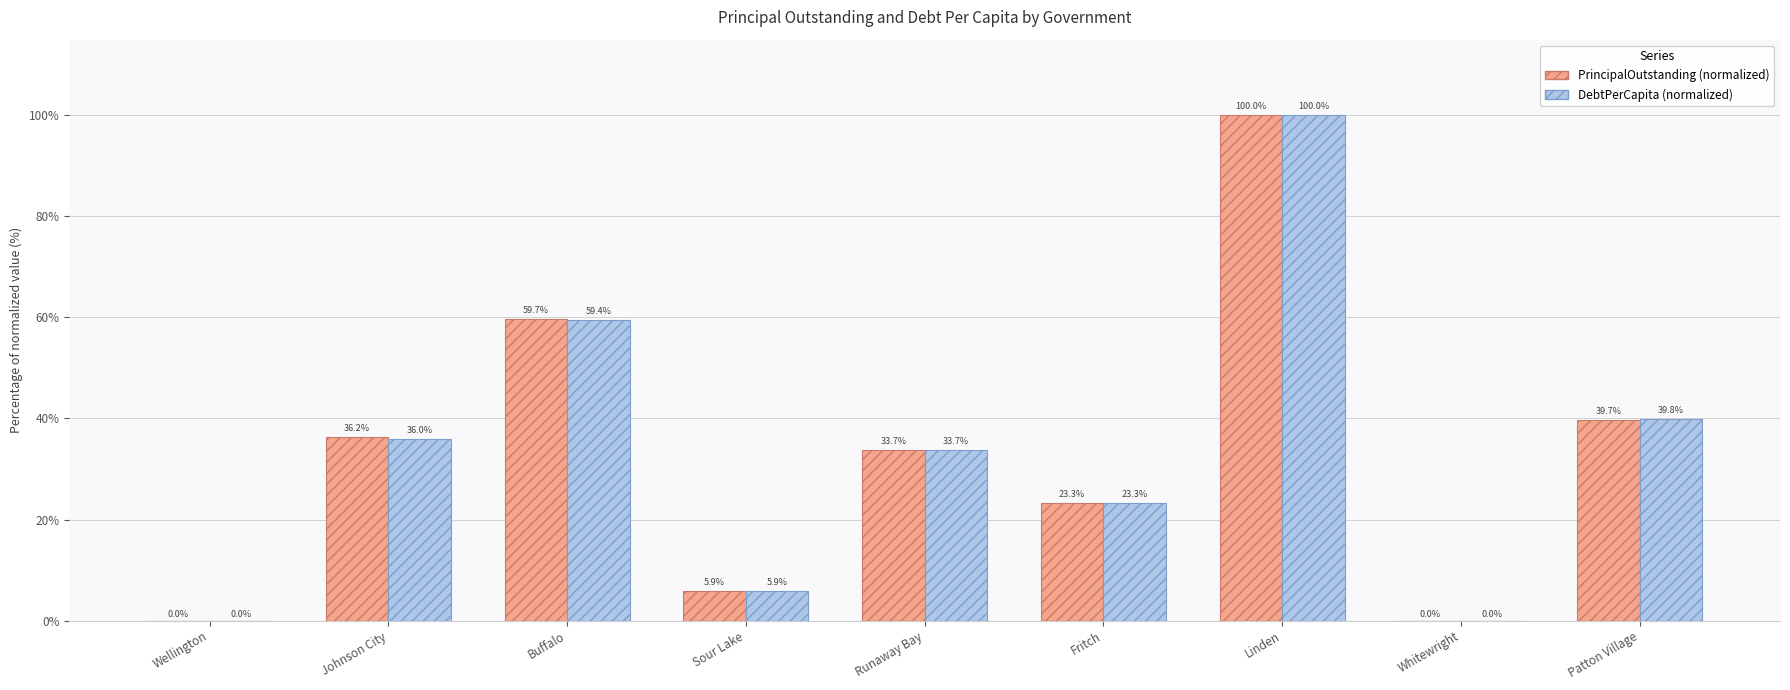

What is the total value across all series at Buffalo?

119.1